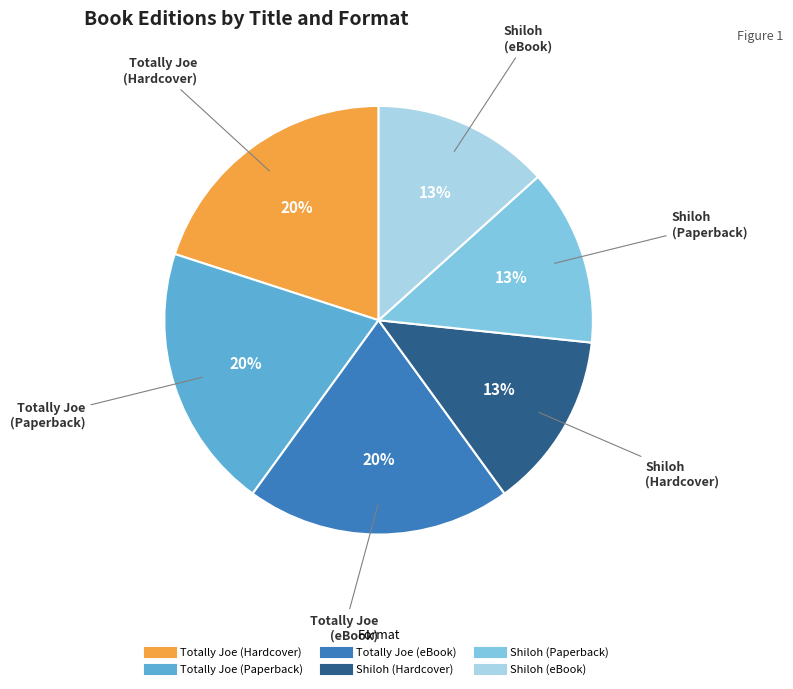

The Totally Joe (Hardcover) slice represents 20% of the pie. True or false?

True